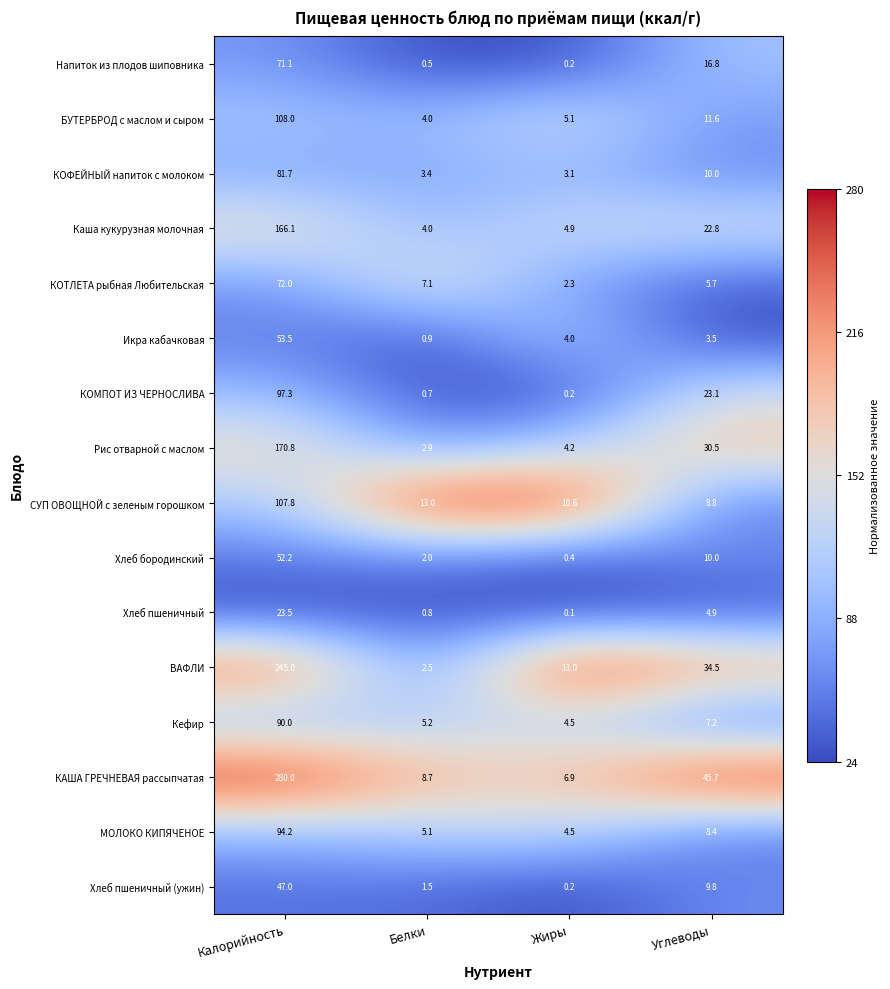

Which label corresponds to the largest value in the chart?

Калорийность